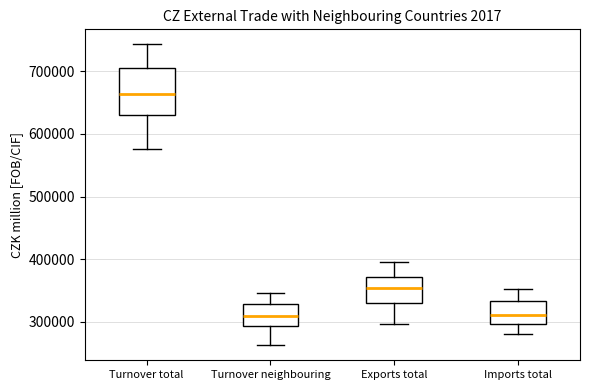

Where does the lower whisker of the box for Exports total end on the y-axis? The values are not printed on the chart, so give them approximately, as read against the axis.

300000